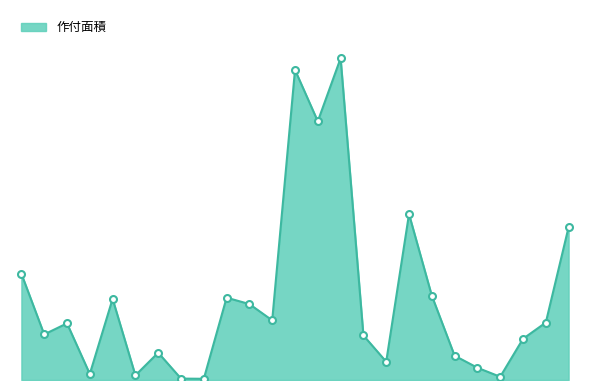

Does the chart display data point markers on the line(s)?

No